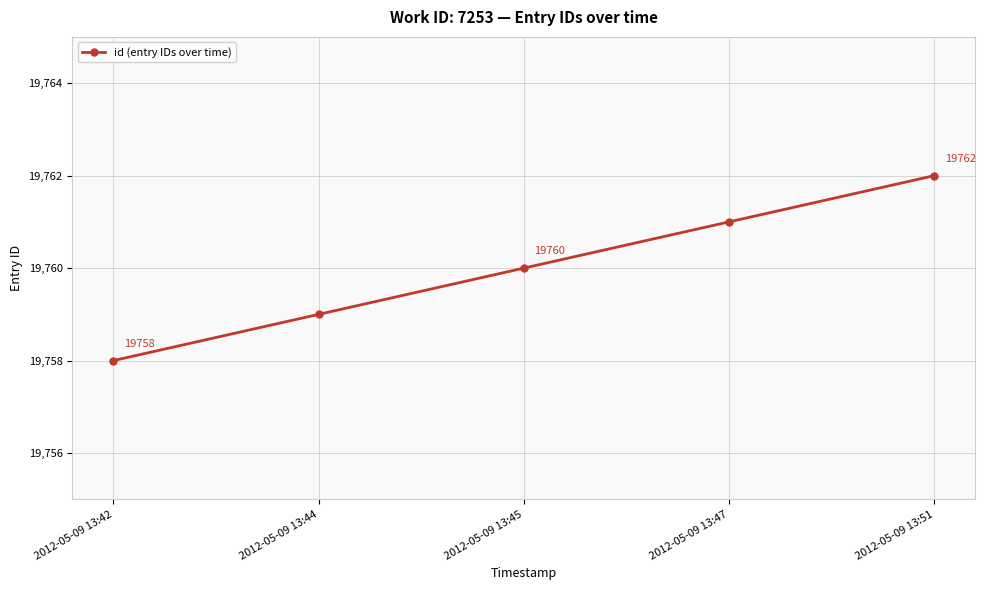

What is the value of the 5th point from the left?

19762